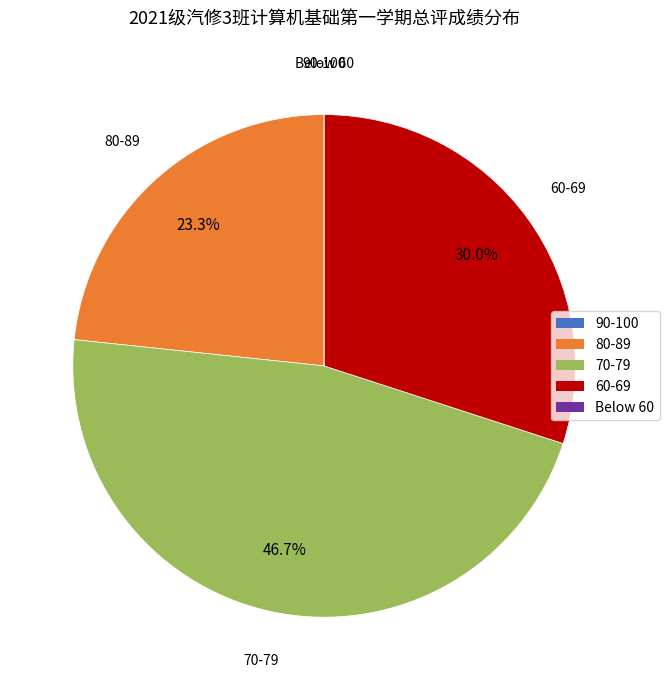

Is there any slice that represents more than half of the pie?

No